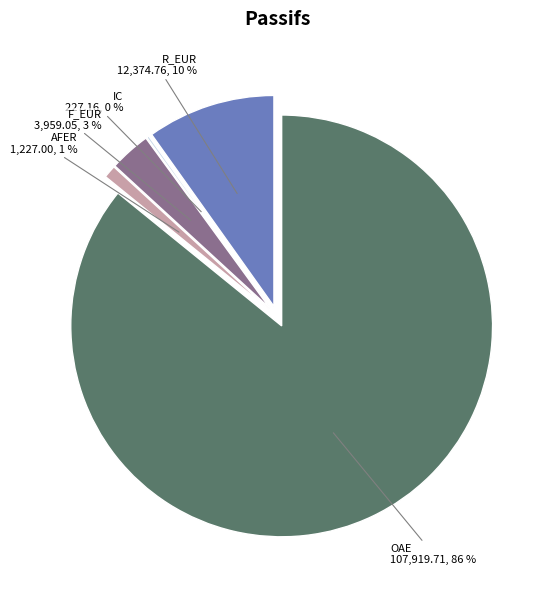

Which has a higher value, R_EUR or OAE?

OAE